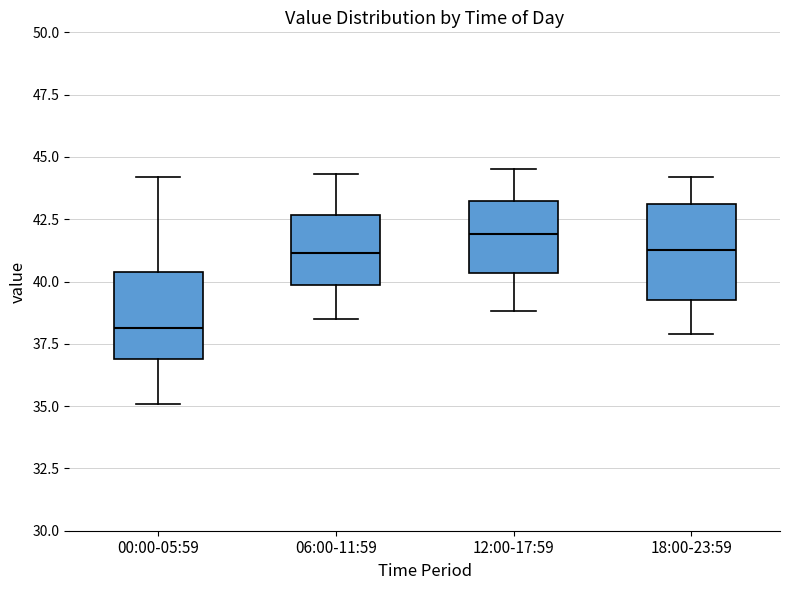

Where does the median line of the box for 18:00-23:59 sit on the y-axis? The values are not printed on the chart, so give them approximately, as read against the axis.

41.5